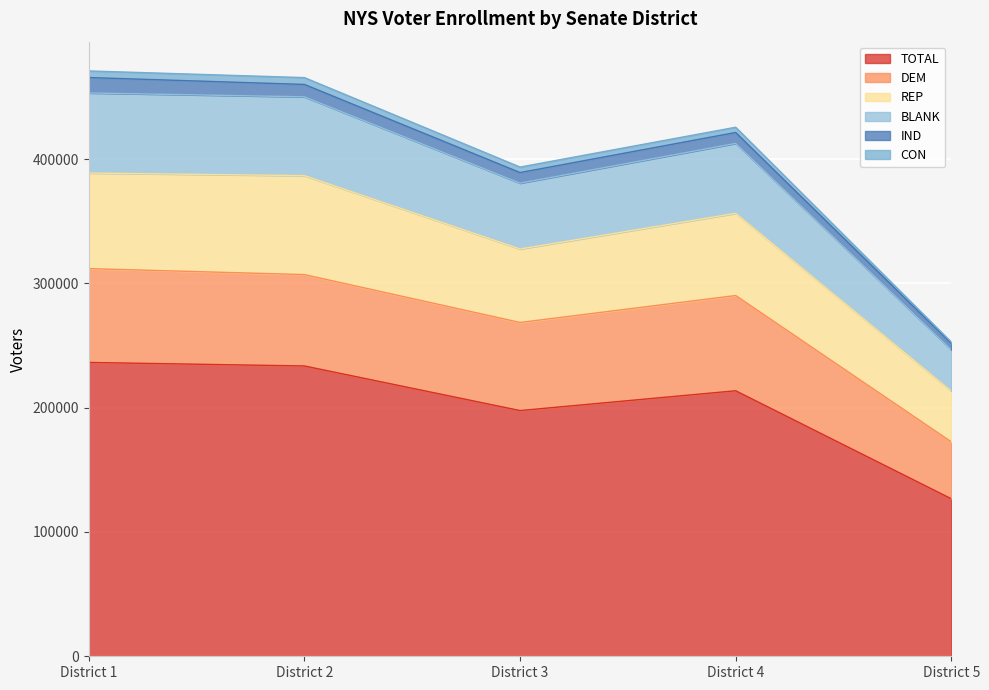

At which label does TOTAL reach its minimum?

District 5